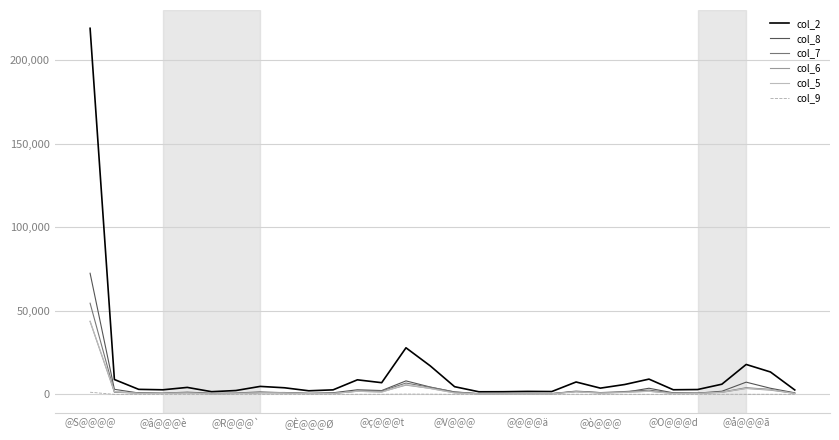

What are all the series names shown in the legend?

col_2, col_8, col_7, col_6, col_5, col_9